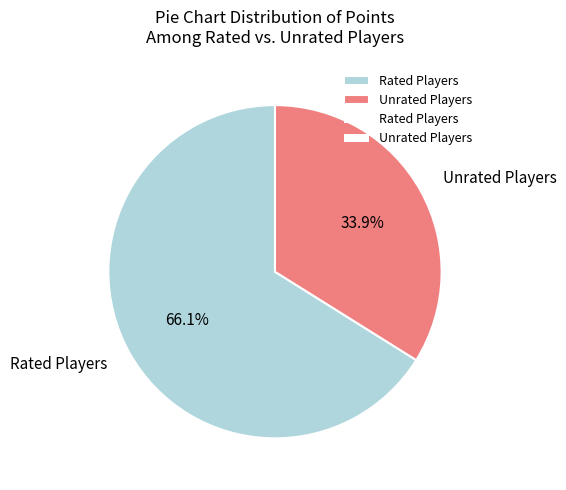

Count the number of slices in the pie.

2